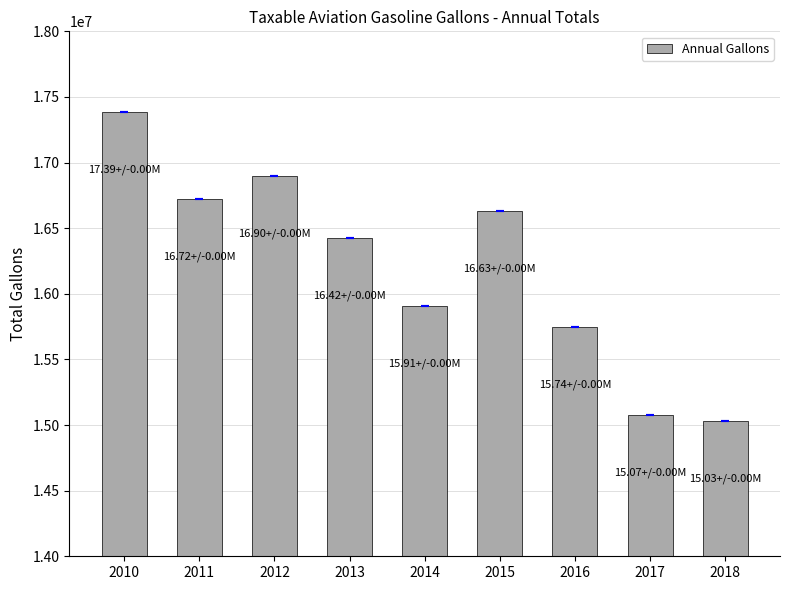

Does the chart contain stacked bars?

No